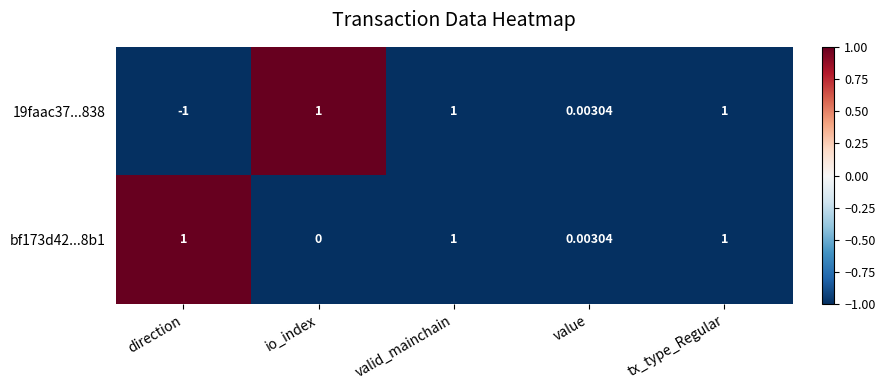

Which category has the lowest value across all series?

direction